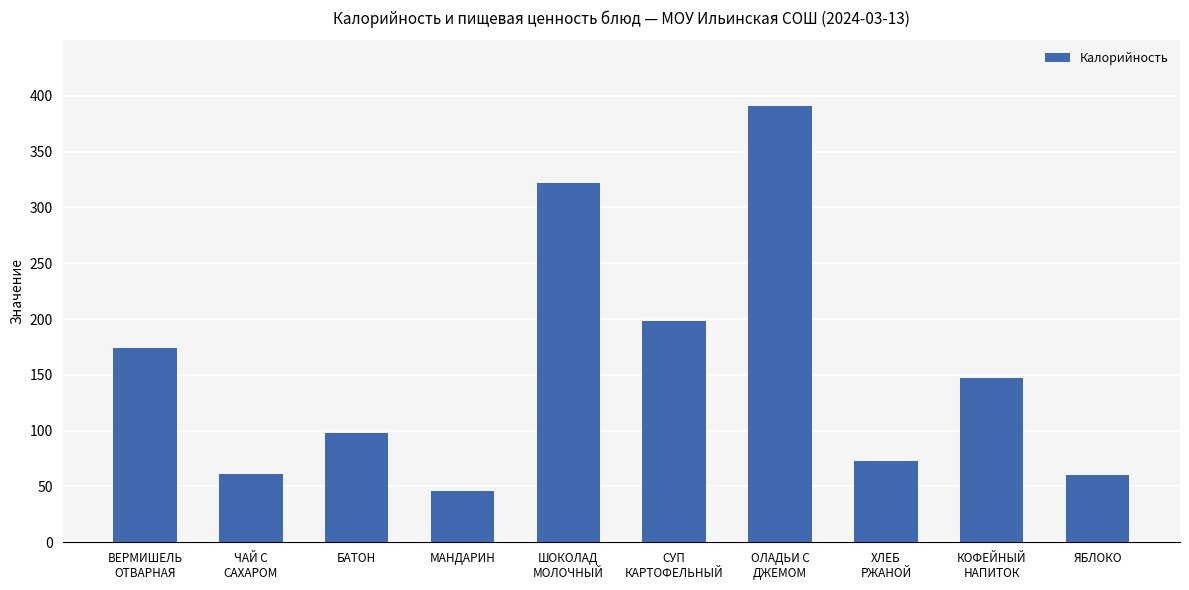

What is the change in value from ВЕРМИШЕЛЬ
ОТВАРНАЯ to ШОКОЛАД
МОЛОЧНЫЙ?

+148